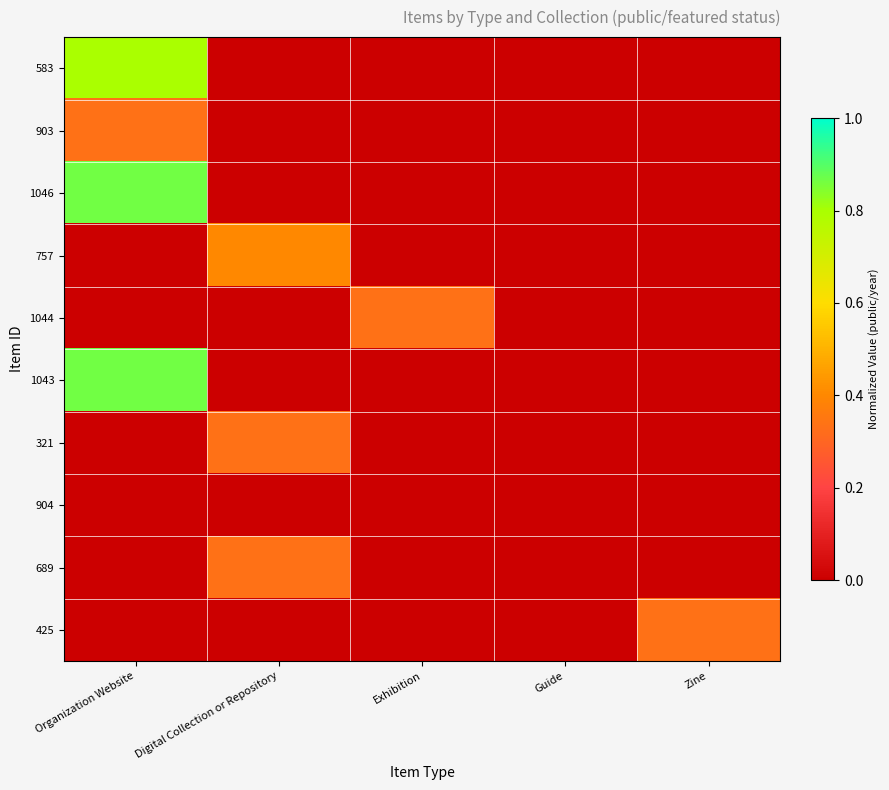

Reading right to left, what are all the values shown in this chart?

583: Zine=0.0	Guide=0.0	Exhibition=0.0	Digital Collection or Repository=0.0	Organization Website=0.8
903: Zine=0.0	Guide=0.0	Exhibition=0.0	Digital Collection or Repository=0.0	Organization Website=0.3
1046: Zine=0.0	Guide=0.0	Exhibition=0.0	Digital Collection or Repository=0.0	Organization Website=0.9
757: Zine=0.0	Guide=0.0	Exhibition=0.0	Digital Collection or Repository=0.4	Organization Website=0.0
1044: Zine=0.0	Guide=0.0	Exhibition=0.3	Digital Collection or Repository=0.0	Organization Website=0.0
1043: Zine=0.0	Guide=0.0	Exhibition=0.0	Digital Collection or Repository=0.0	Organization Website=0.9
321: Zine=0.0	Guide=0.0	Exhibition=0.0	Digital Collection or Repository=0.3	Organization Website=0.0
904: Zine=0.0	Guide=0.0	Exhibition=0.0	Digital Collection or Repository=0.0	Organization Website=0.0
689: Zine=0.0	Guide=0.0	Exhibition=0.0	Digital Collection or Repository=0.3	Organization Website=0.0
425: Zine=0.3	Guide=0.0	Exhibition=0.0	Digital Collection or Repository=0.0	Organization Website=0.0